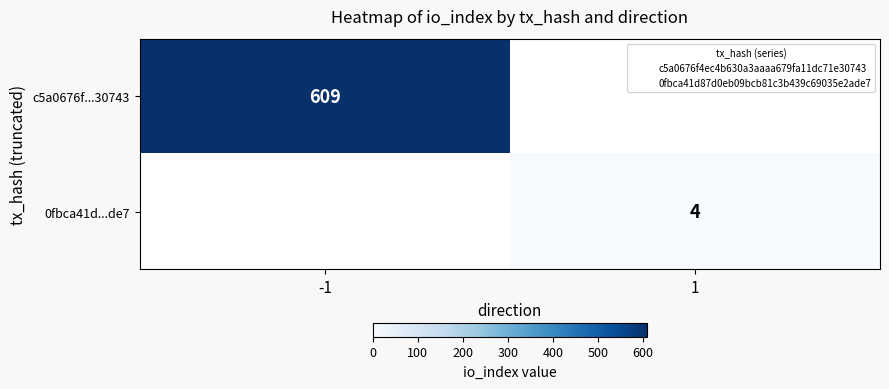

Is the value of c5a0676f...30743 at 1 greater than the value of 0fbca41d...de7 at 1?

No